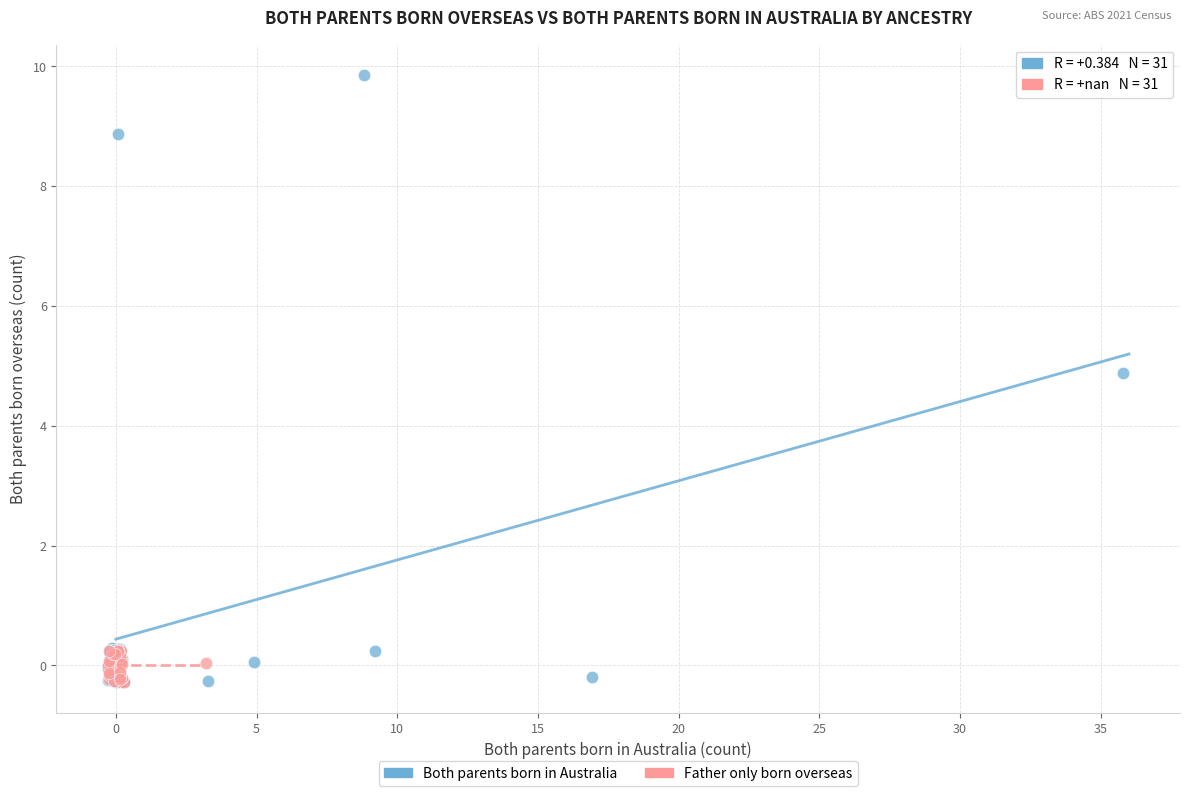

What are all the series names shown in the legend?

Both parents born in Australia, Father only born overseas